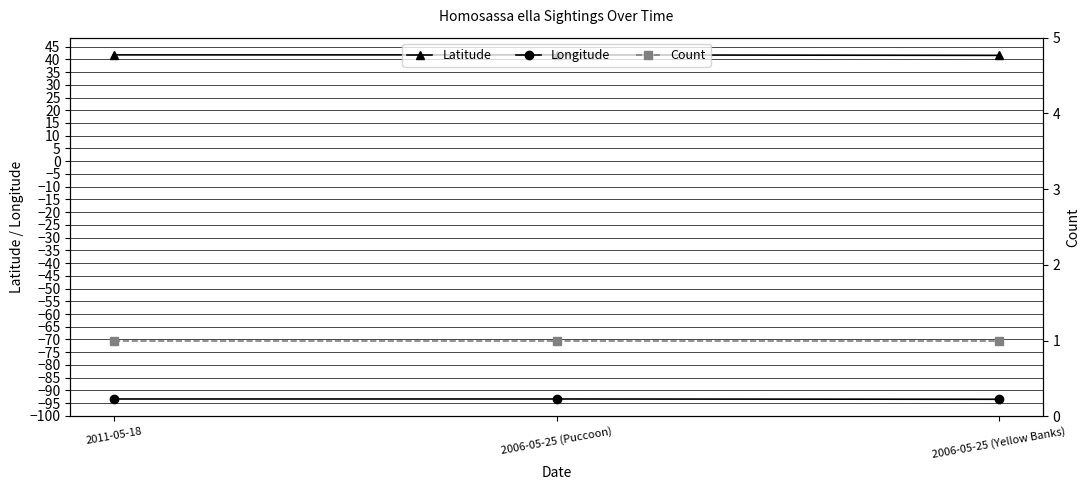

What is the label of the 3rd point from the left?

2006-05-25 (Yellow Banks)